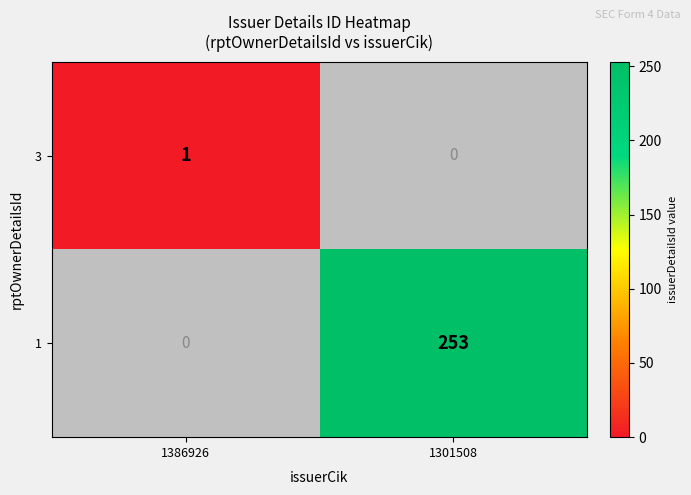

The value of 1 at 1301508 is 253. True or false?

True